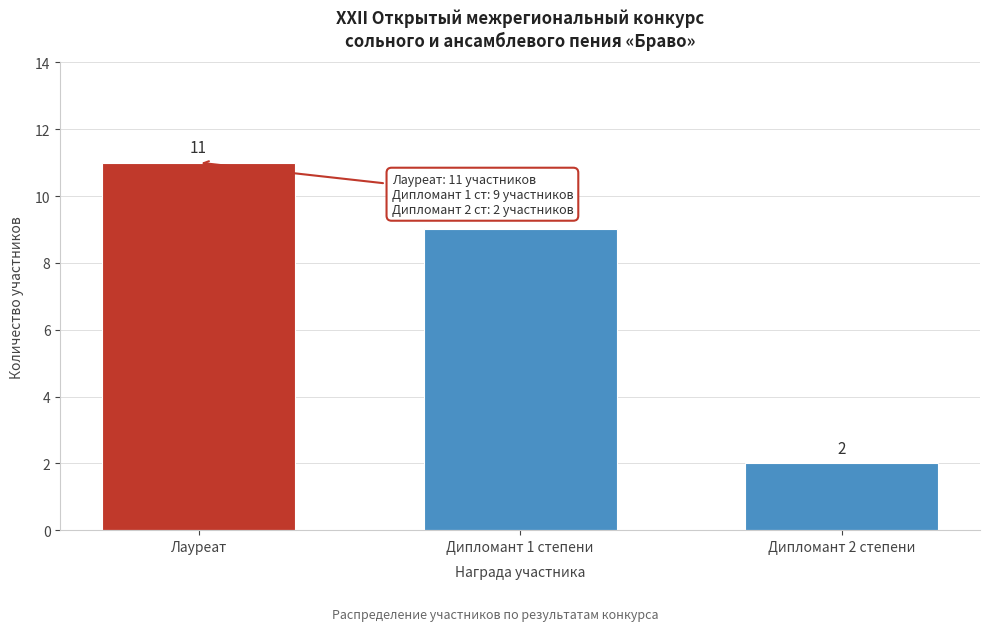

Reading left to right, list all the values displayed in this chart.

Лауреат=11	Дипломант 1 степени=9	Дипломант 2 степени=2